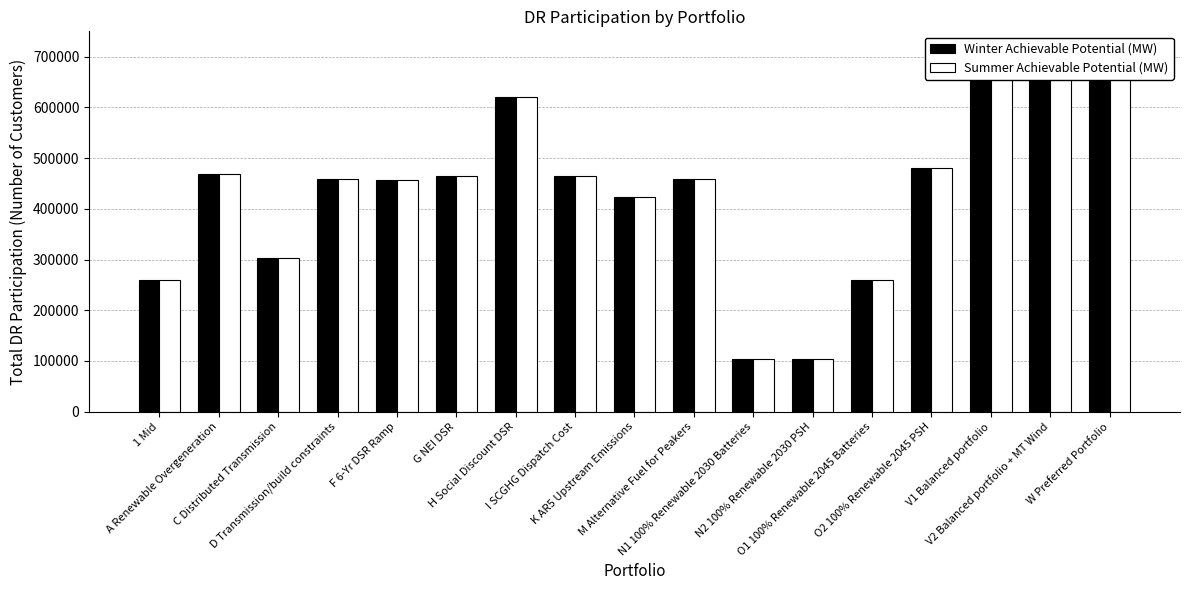

What is the approximate value of Winter Achievable Potential (MW) at I SCGHG Dispatch Cost?

464753.6